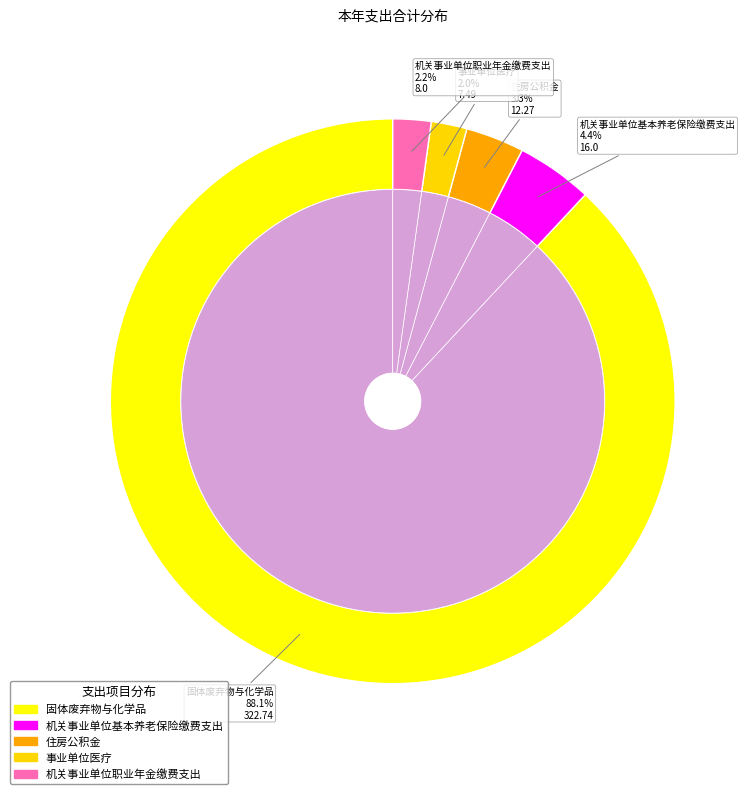

To the nearest percent, what portion does 机关事业单位职业年金缴费支出 represent?

2%